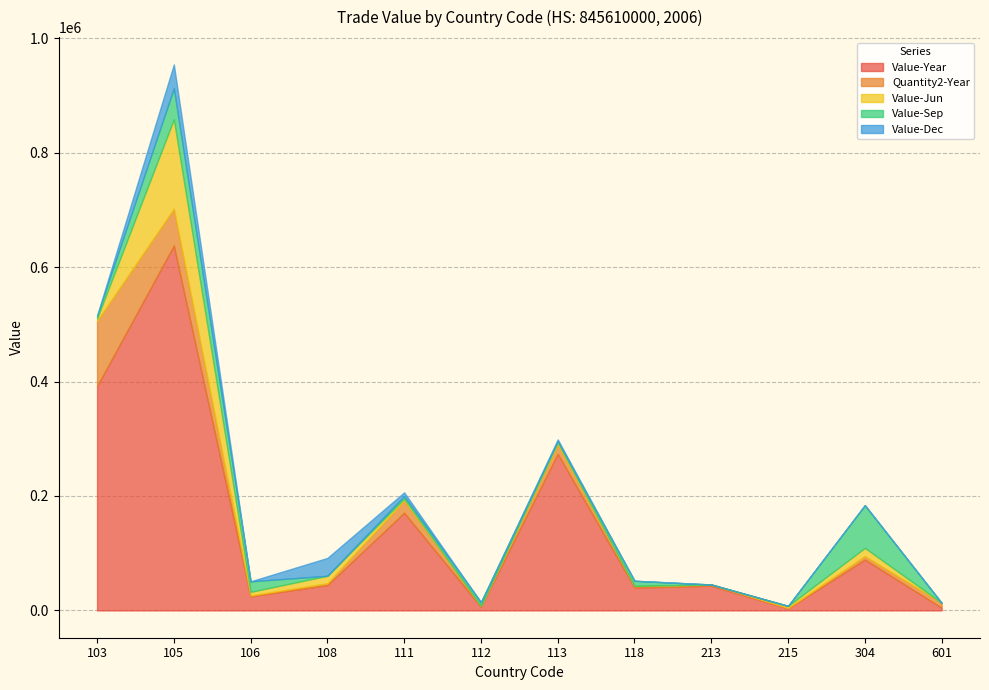

At which category is the sum across all series the highest?

105